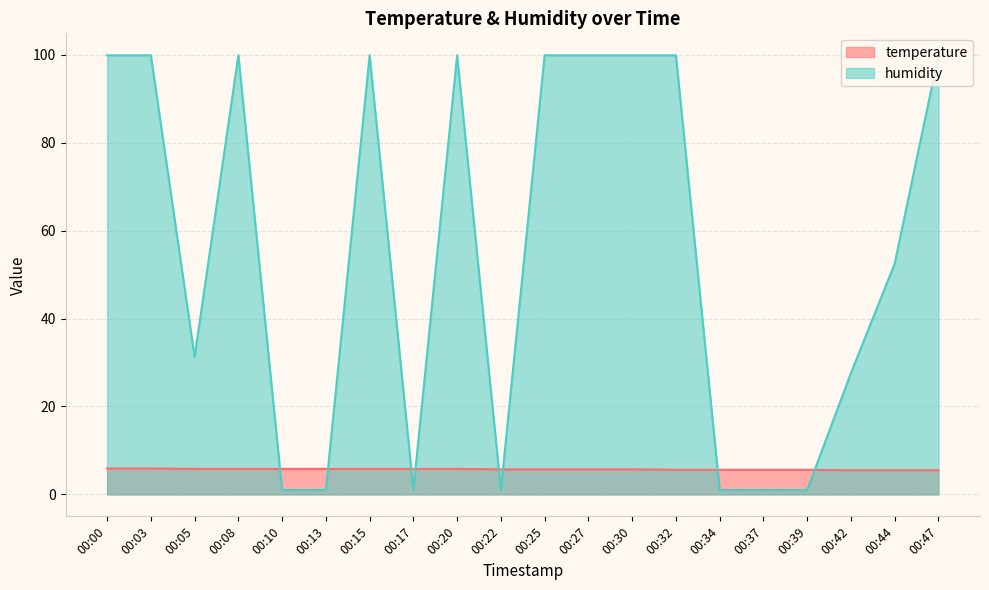

Reading left to right, extract all data points from this chart.

temperature: 00:00=5.9	00:03=5.9	00:05=5.8	00:08=5.8	00:10=5.8	00:13=5.8	00:15=5.8	00:17=5.8	00:20=5.8	00:22=5.7	00:25=5.7	00:27=5.7	00:30=5.7	00:32=5.6	00:34=5.6	00:37=5.6	00:39=5.6	00:42=5.5	00:44=5.5	00:47=5.5
humidity: 00:00=99.9	00:03=99.9	00:05=31.3	00:08=99.9	00:10=1.0	00:13=1.0	00:15=99.9	00:17=1.0	00:20=99.9	00:22=1.0	00:25=99.9	00:27=99.9	00:30=99.9	00:32=99.9	00:34=1.0	00:37=1.0	00:39=1.0	00:42=27.6	00:44=52.5	00:47=99.9